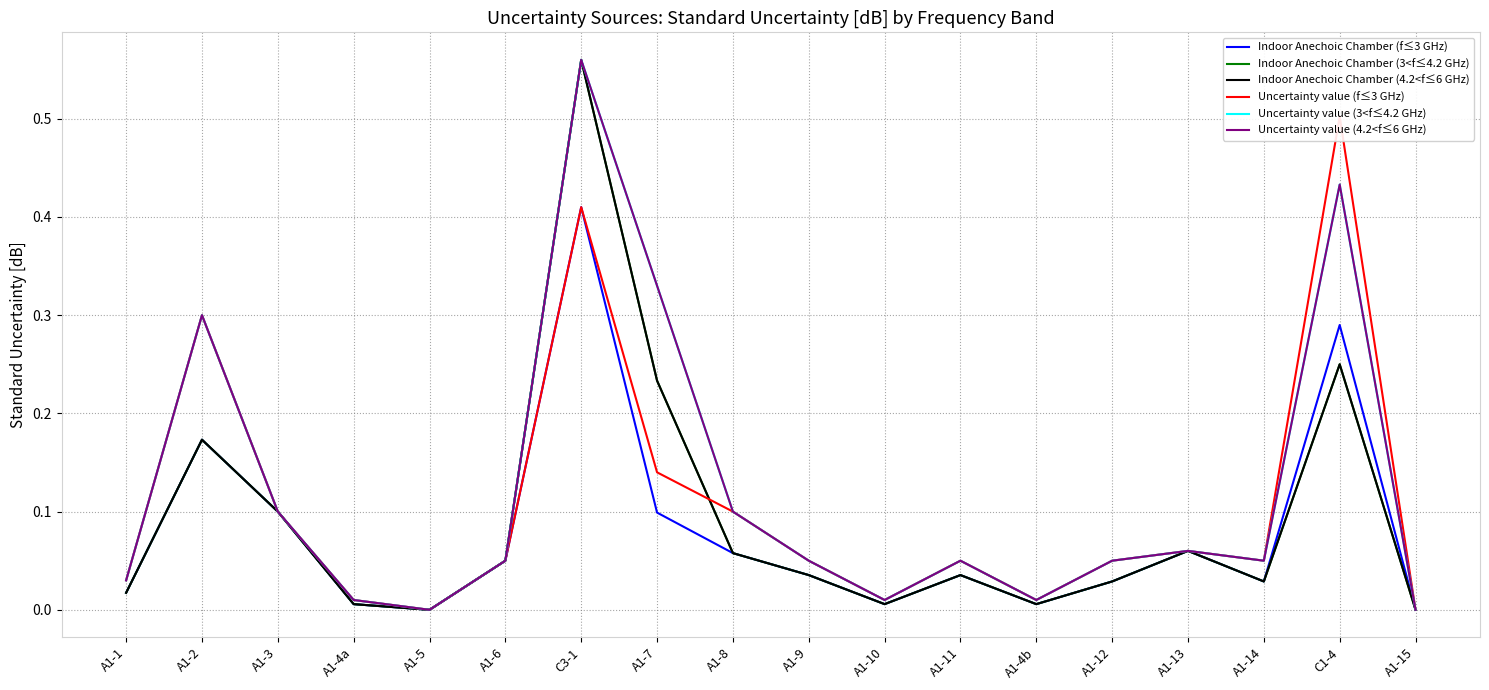

Which has a higher value, A1-14 or A1-11?

A1-11